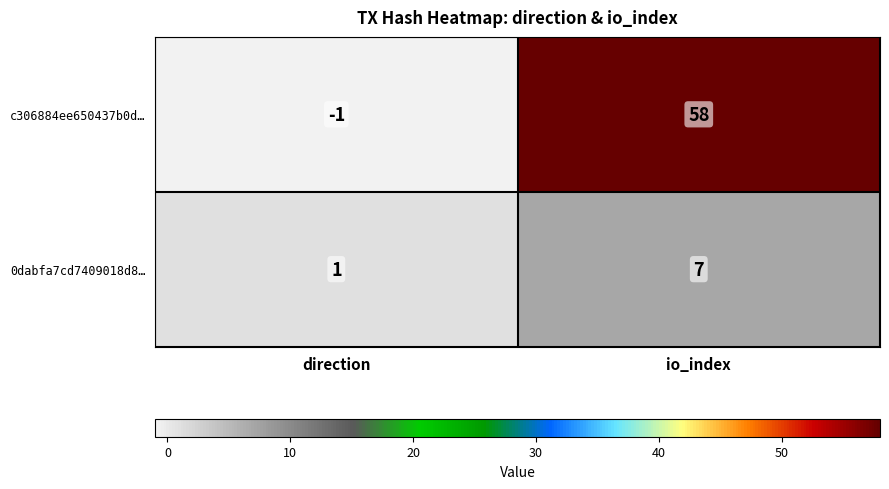

Which series changed the most between direction and io_index?

c306884ee650437b0d…